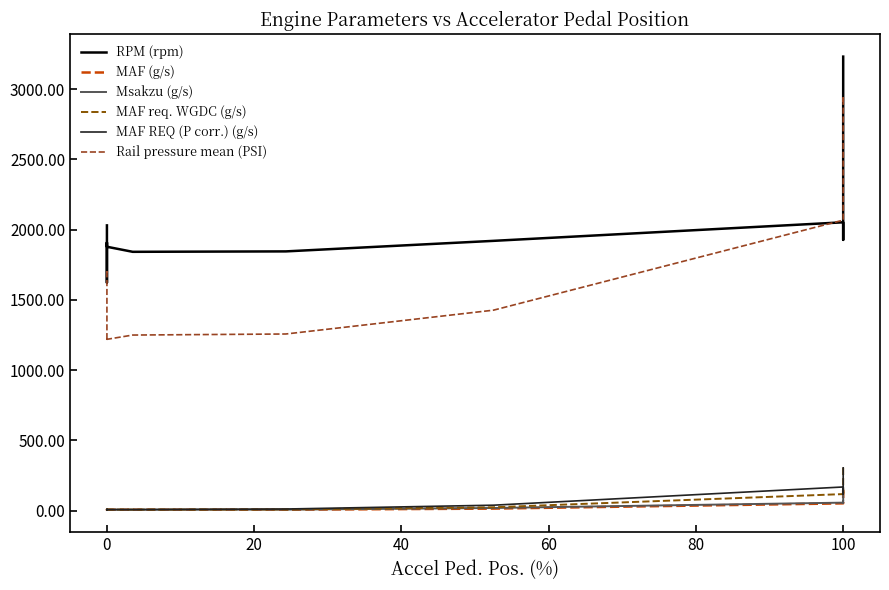

What is the total value across all series at 0?

3756.7